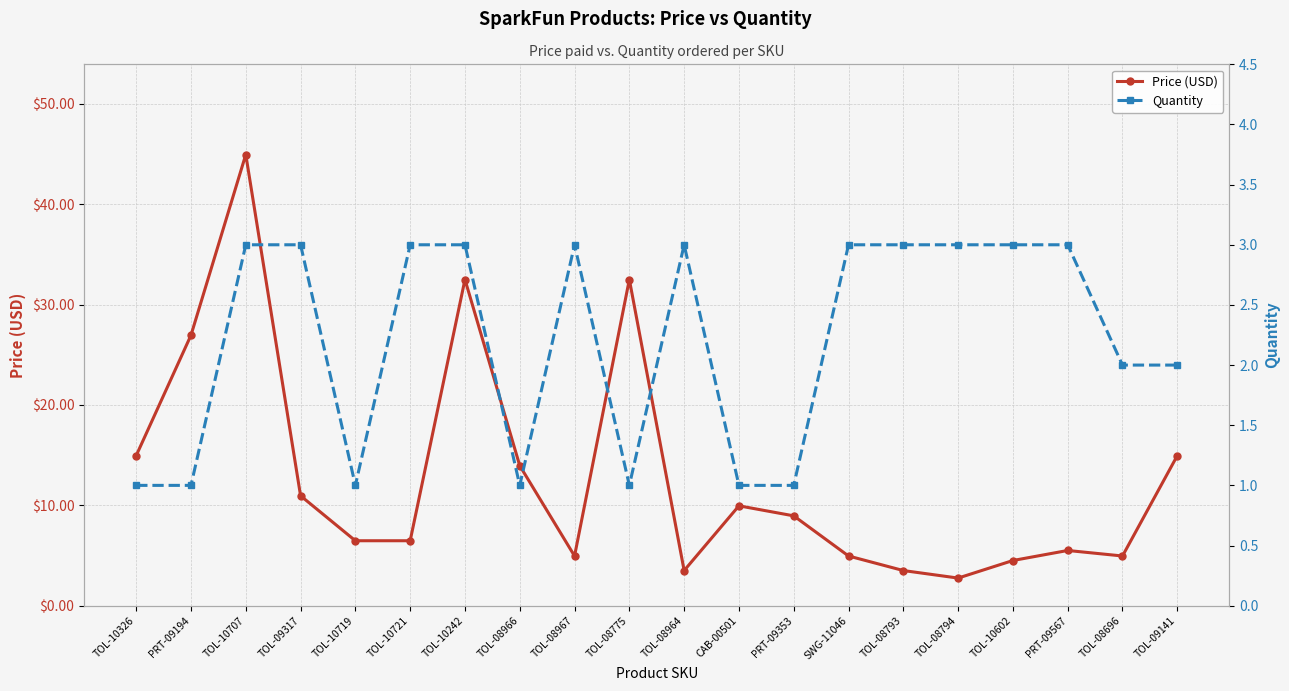

At which label is Quantity closest to 2?

TOL-08696